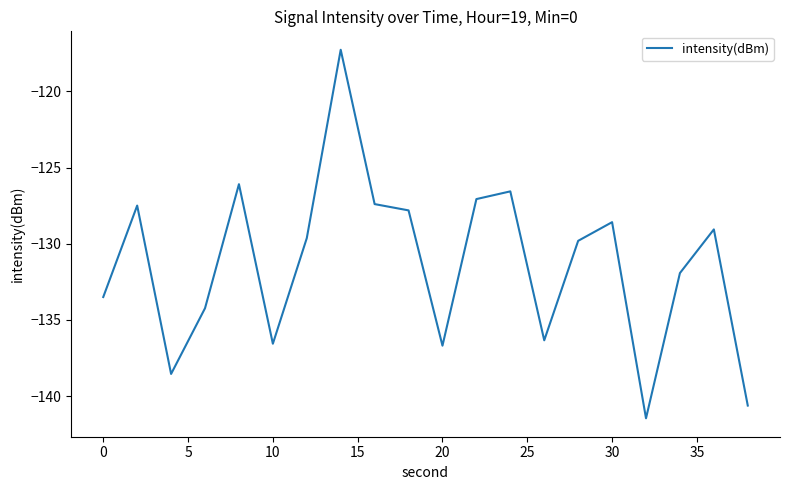

What is the maximum value shown in the chart?

-117.3